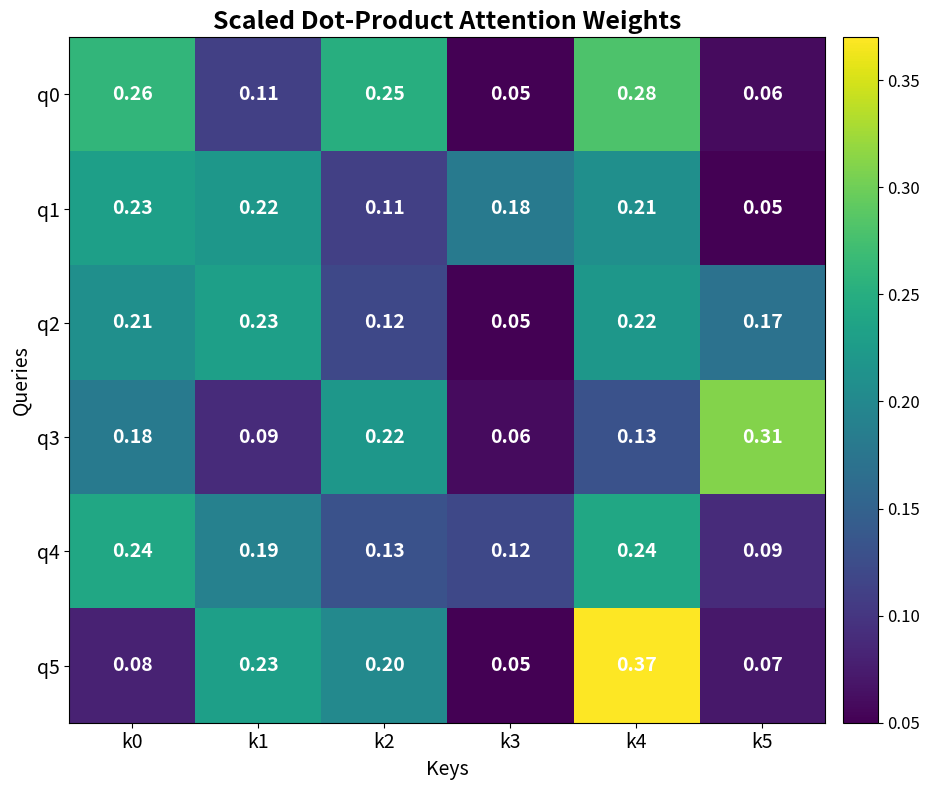

Is the value of q3 at k3 greater than the value of q5 at k1?

No